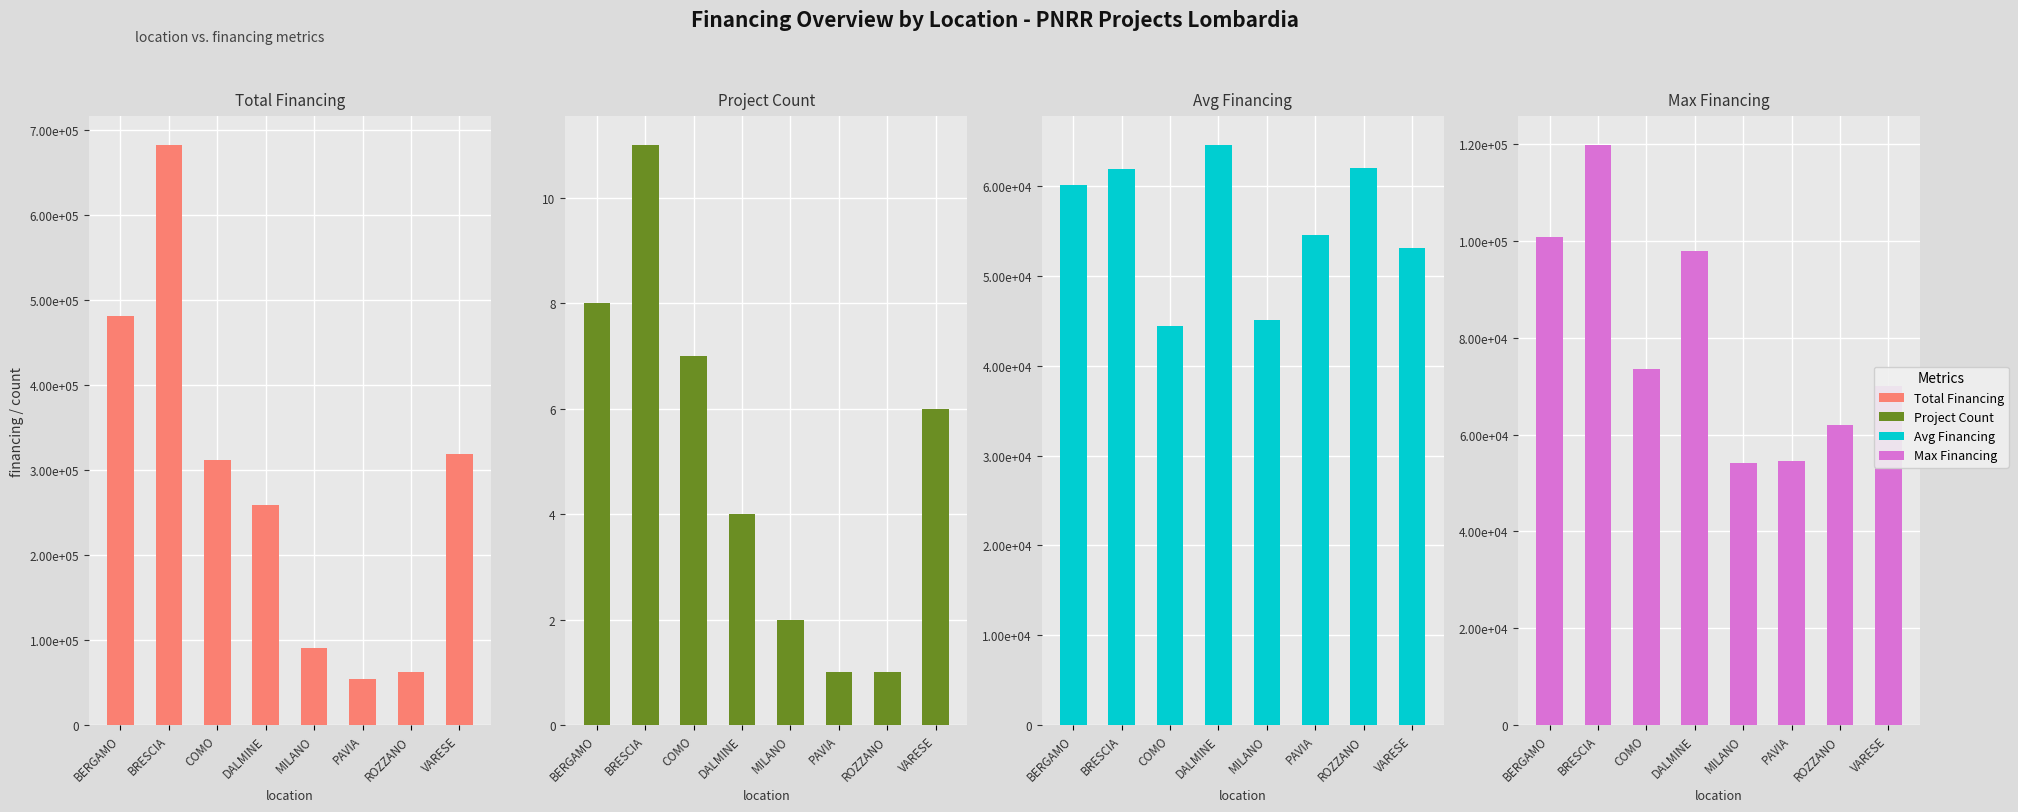

Reading right to left, list all the values displayed in this chart.

Total Financing: VARESE=319069.7	ROZZANO=62062.4	PAVIA=54577.6	MILANO=90268.6	DALMINE=258386.7	COMO=311135.0	BRESCIA=681721.4	BERGAMO=480988.4
Project Count: VARESE=6.0	ROZZANO=1.0	PAVIA=1.0	MILANO=2.0	DALMINE=4.0	COMO=7.0	BRESCIA=11.0	BERGAMO=8.0
Avg Financing: VARESE=53178.3	ROZZANO=62062.4	PAVIA=54577.6	MILANO=45134.3	DALMINE=64596.7	COMO=44447.9	BRESCIA=61974.7	BERGAMO=60123.6
Max Financing: VARESE=70077.9	ROZZANO=62062.4	PAVIA=54577.6	MILANO=54144.9	DALMINE=97812.0	COMO=73636.1	BRESCIA=119783.4	BERGAMO=100847.1